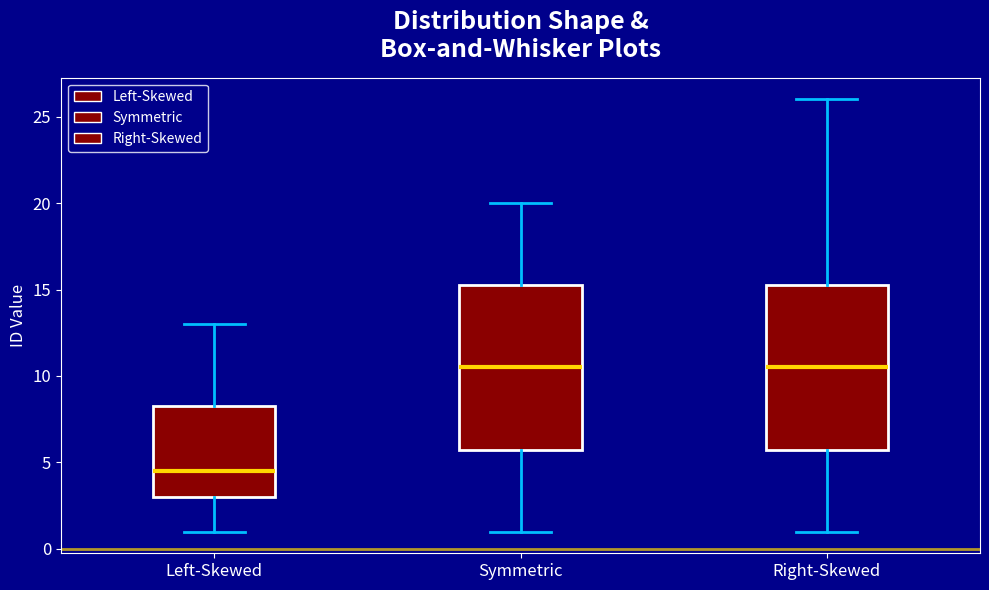

Where does the lower whisker of the box for Symmetric end on the y-axis? The values are not printed on the chart, so give them approximately, as read against the axis.

1.0